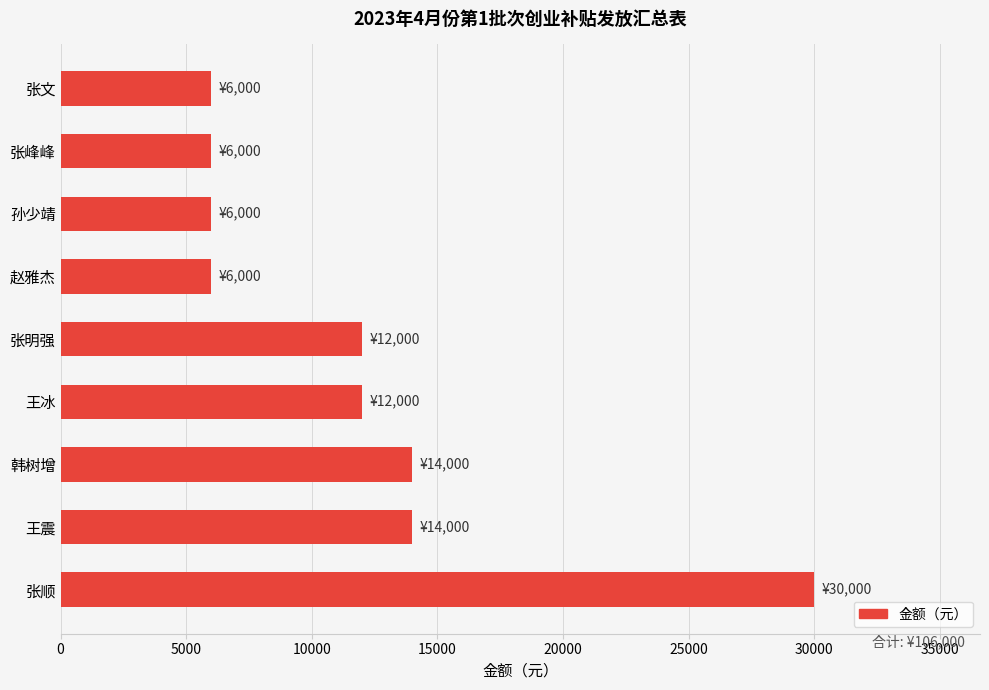

Which has a higher value, 张明强 or 孙少靖?

张明强